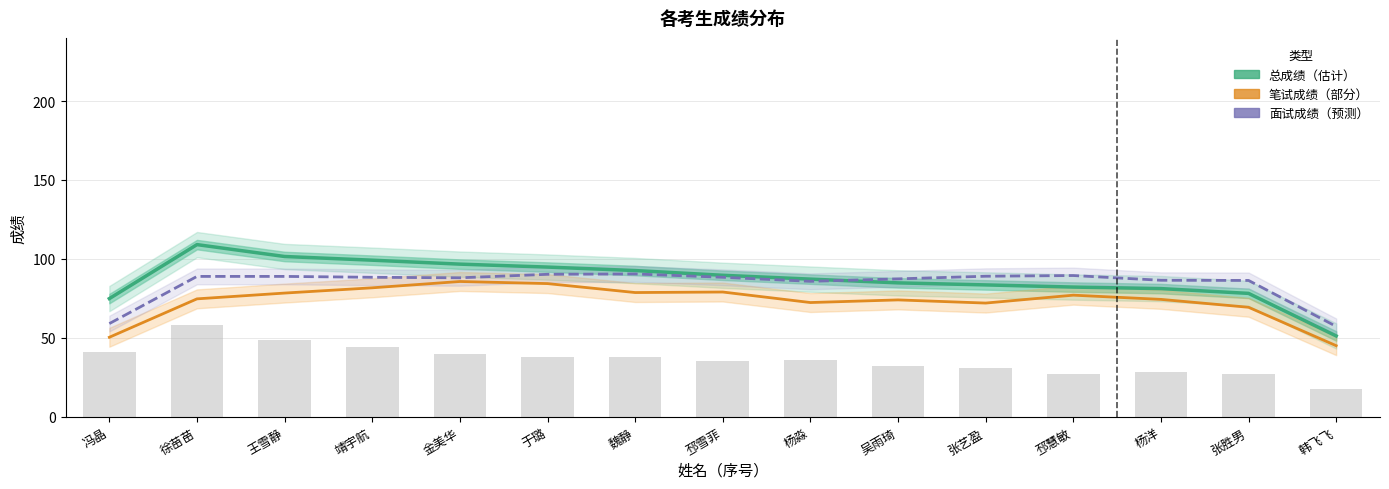

What value does the 总成绩（估计） series have at 冯晶?

74.8